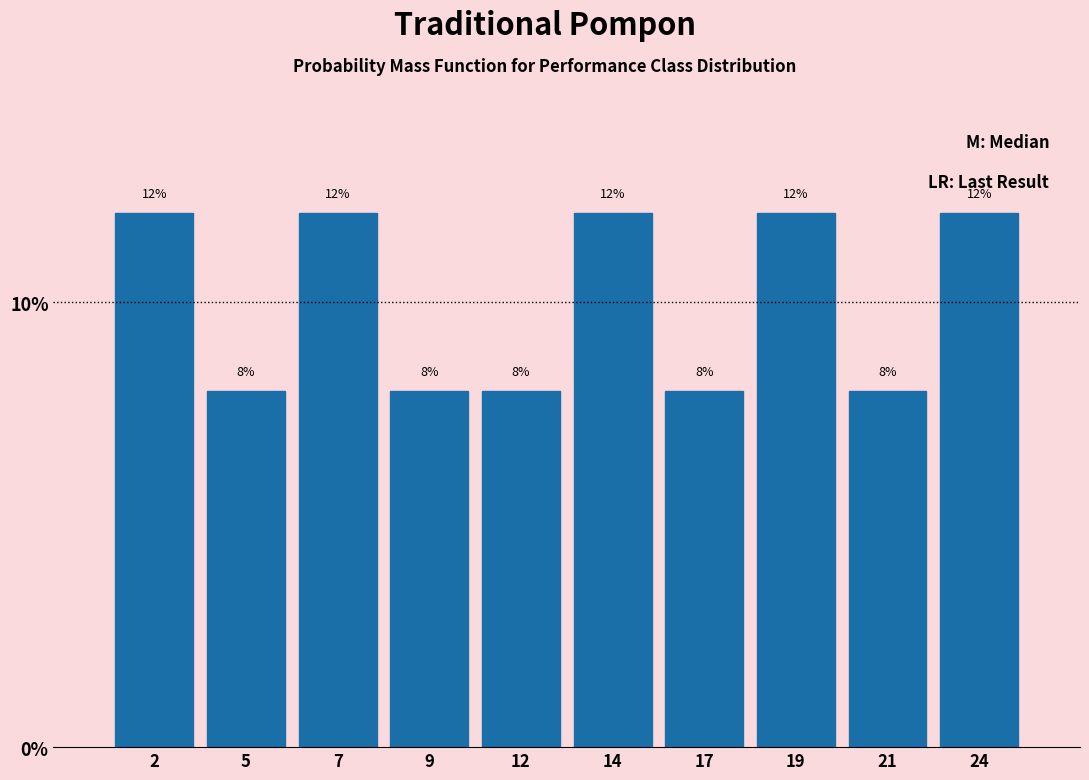

Reading left to right, list all the values displayed in this chart.

12	8	12	8	8	12	8	12	8	12